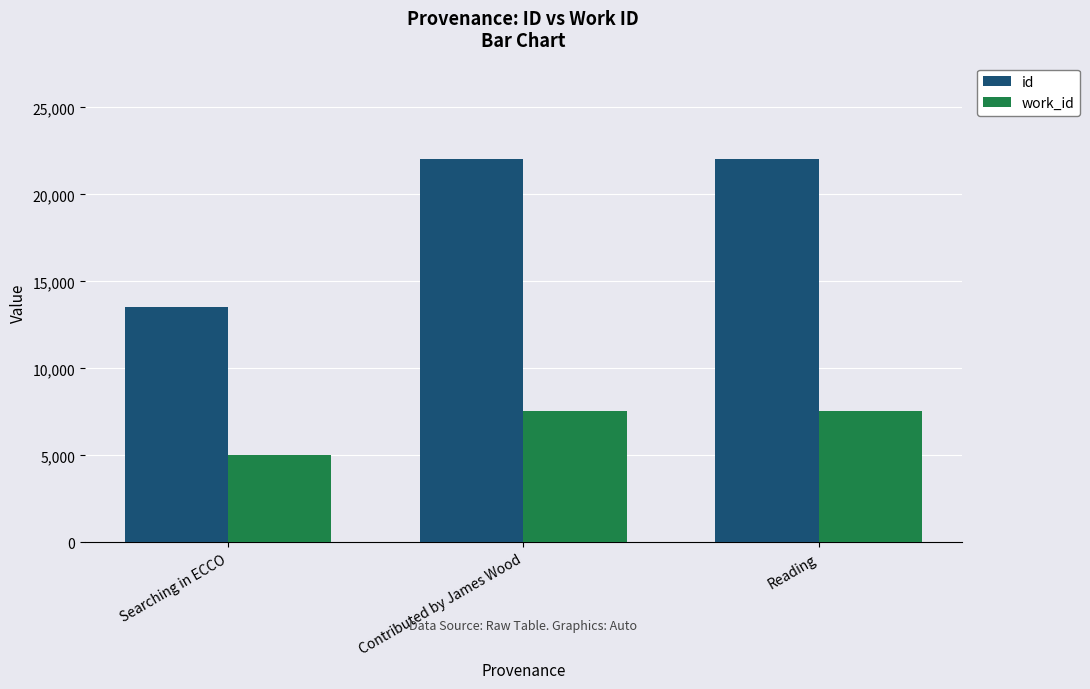

True or false: work_id has a value of 7570 at Reading.

True